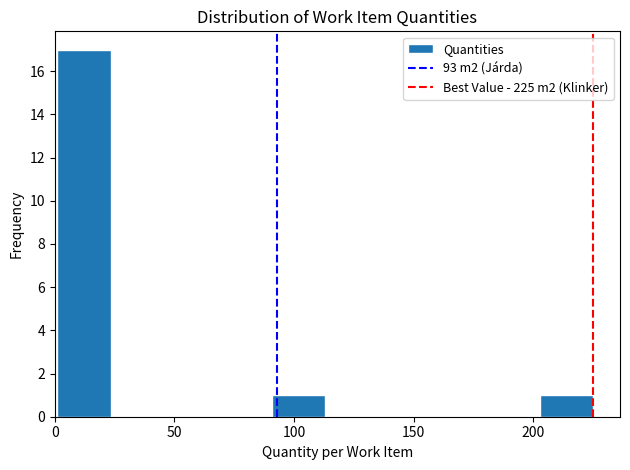

Reading left to right, list every bar in this chart as the range it spans on the x-axis followed by its height. Neither the bar edges nor the heights are printed on the chart, so give them approximately, as read against the axes.

0 to 25: 17
25 to 45: 0
45 to 70: 0
70 to 90: 0
90 to 115: 1
115 to 135: 0
135 to 160: 0
160 to 180: 0
180 to 205: 0
205 to 225: 1